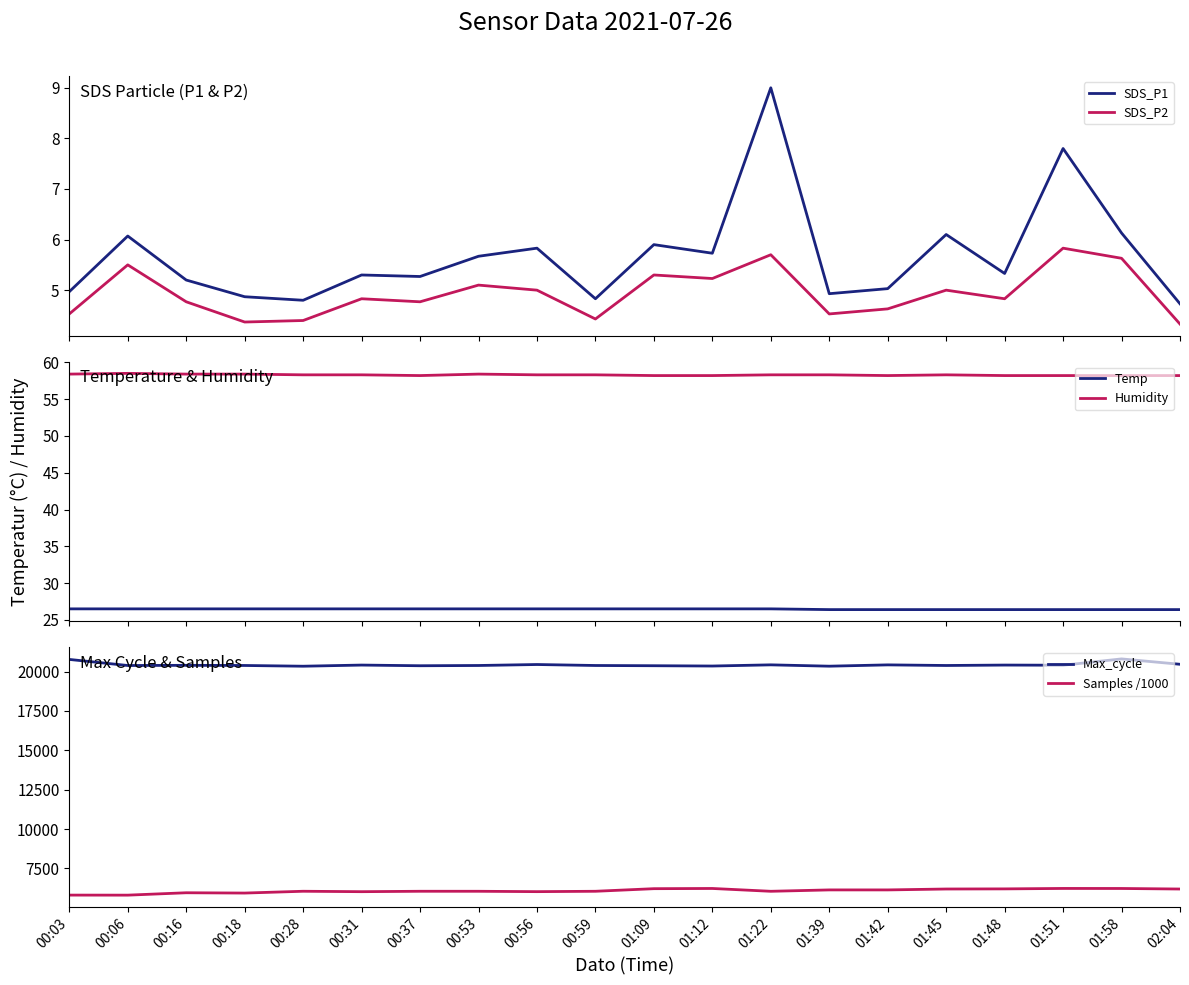

What is the label of the 14th point from the left?

01:39